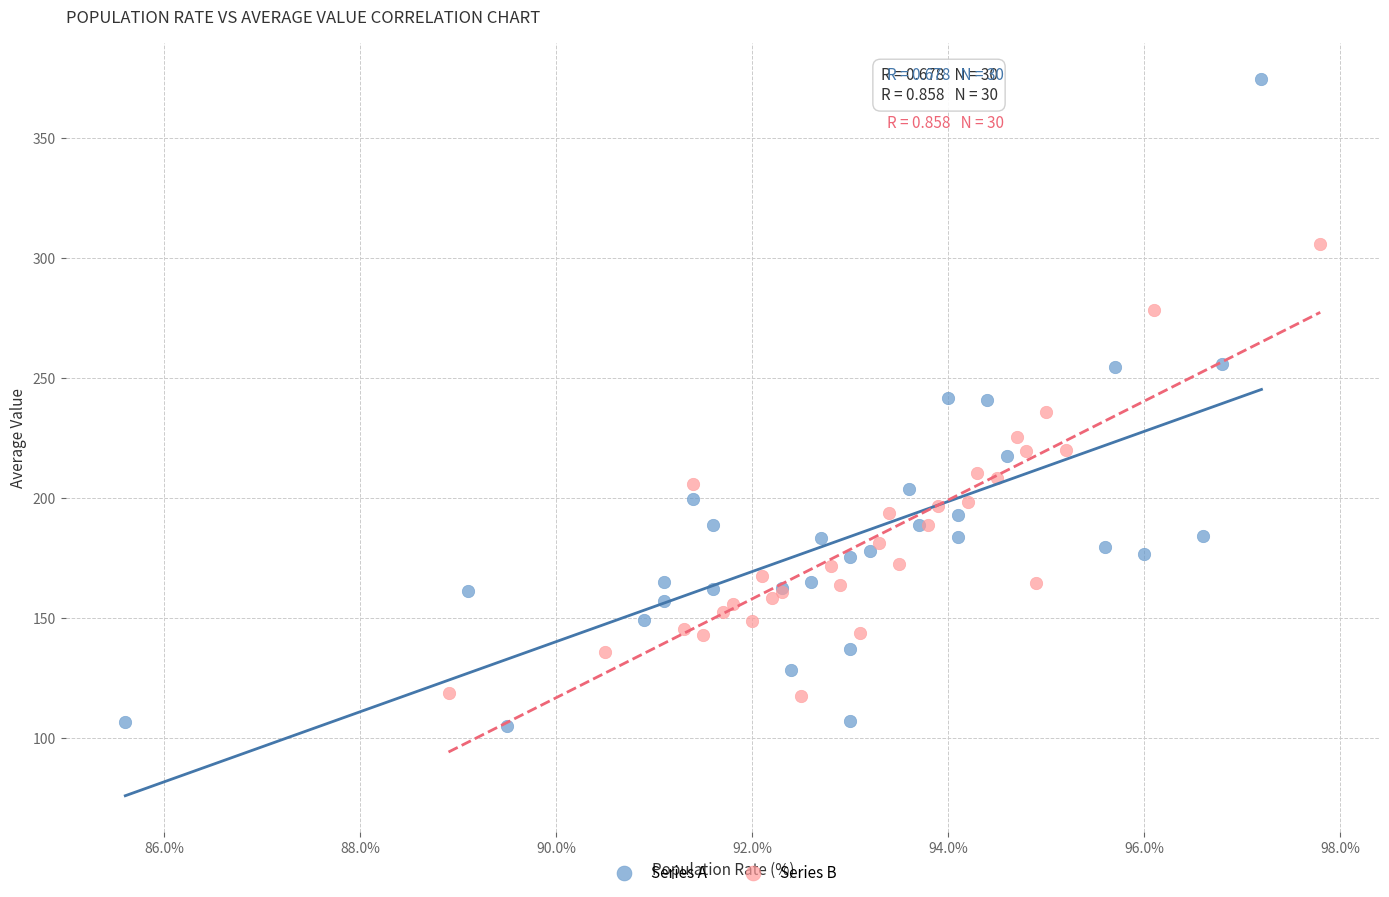

Which series contains the highest Y value?

Series A